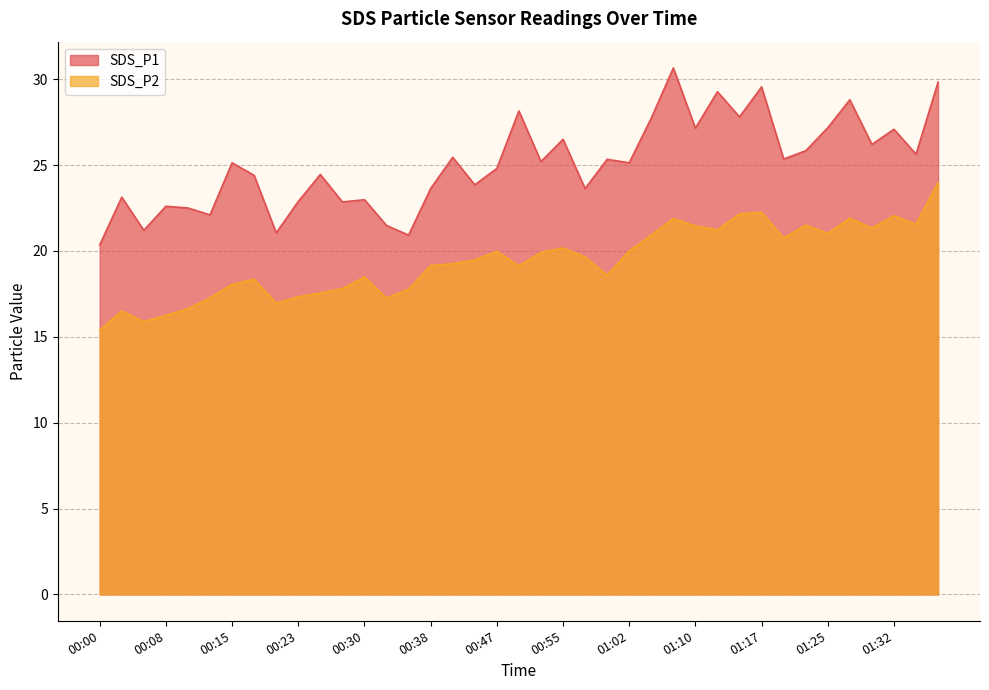

What is the sum of all SDS_P1 values?

977.7